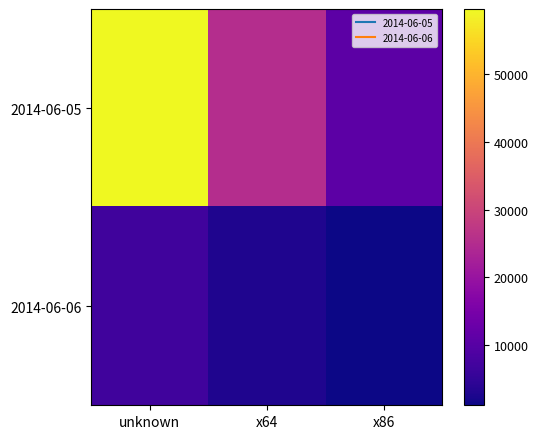

Reading left to right, extract all data points from this chart.

2014-06-05: unknown=59584	x64=25219	x86=10743
2014-06-06: unknown=6899	x64=2880	x86=1156